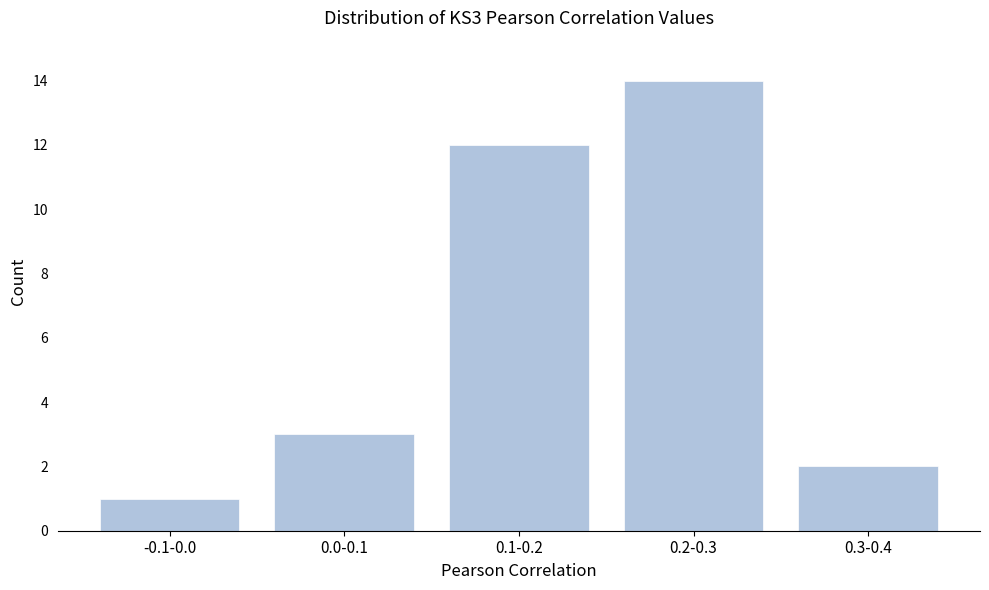

Reading left to right, list all the values displayed in this chart.

1	3	12	14	2